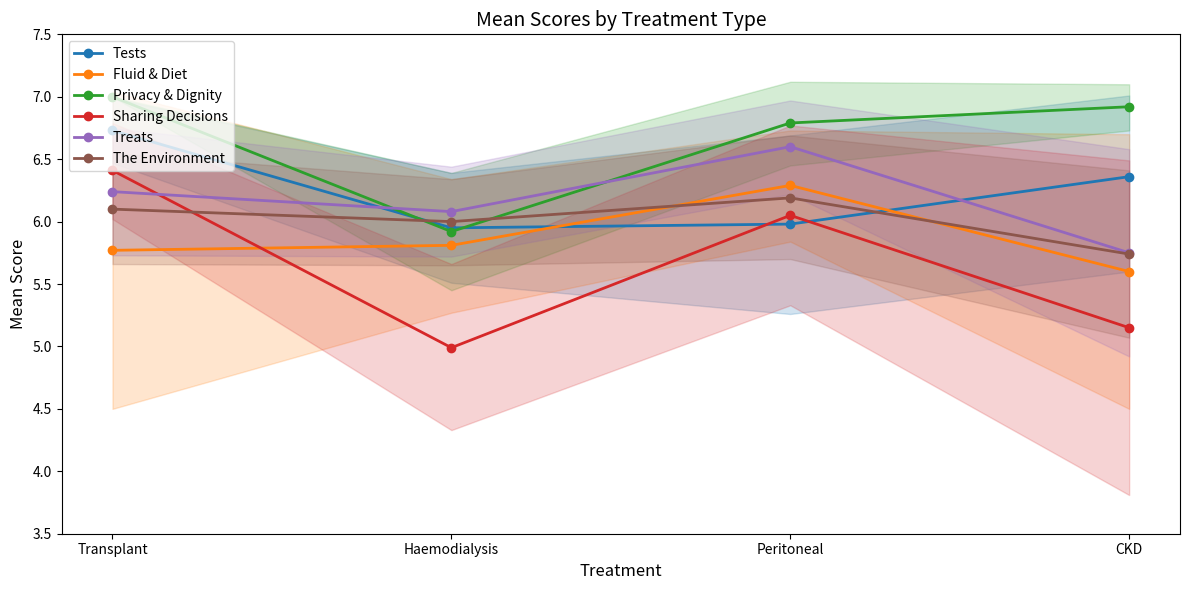

Does the chart have visible grid lines?

No